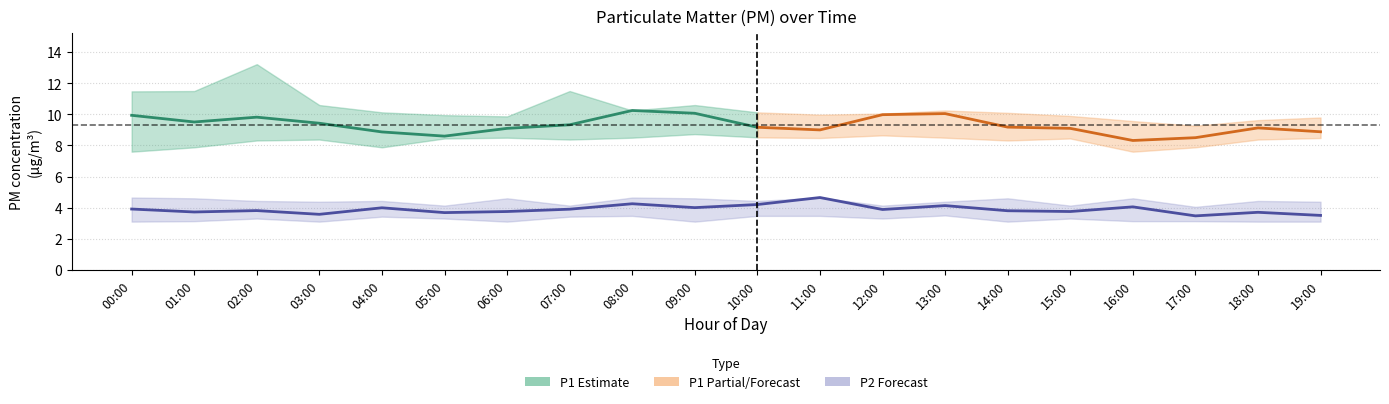

What is the lowest value of the P1 series?

8.3